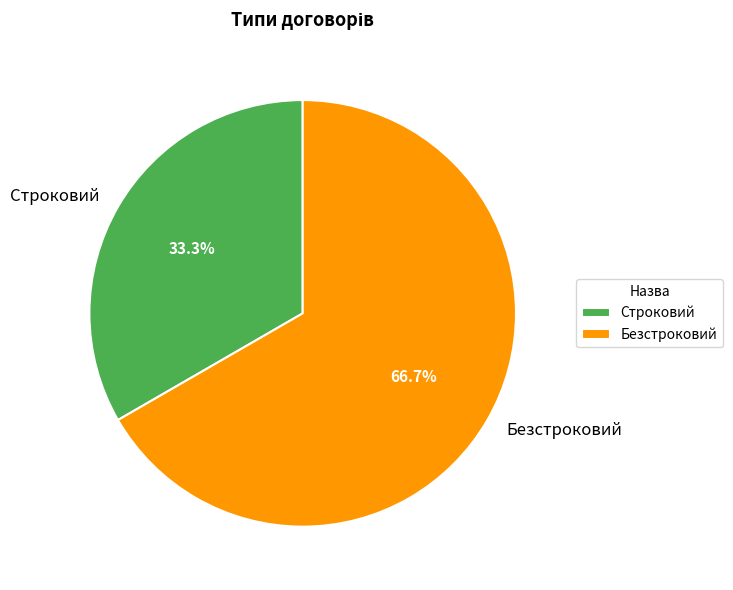

True or false: Безстроковий accounts for 67% of the total.

True